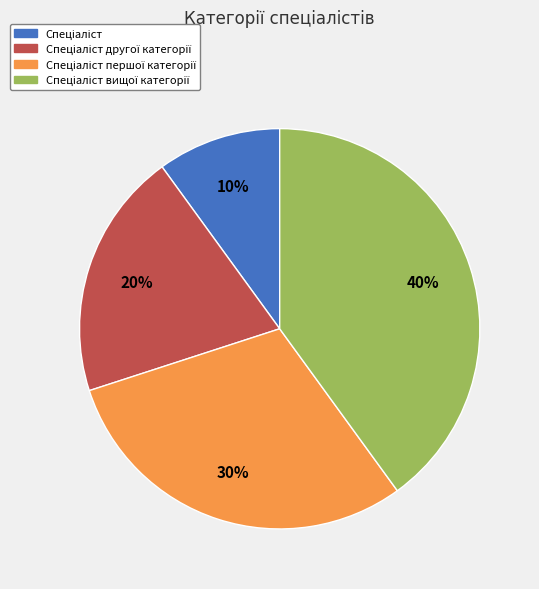

How many segments does this pie chart have?

4